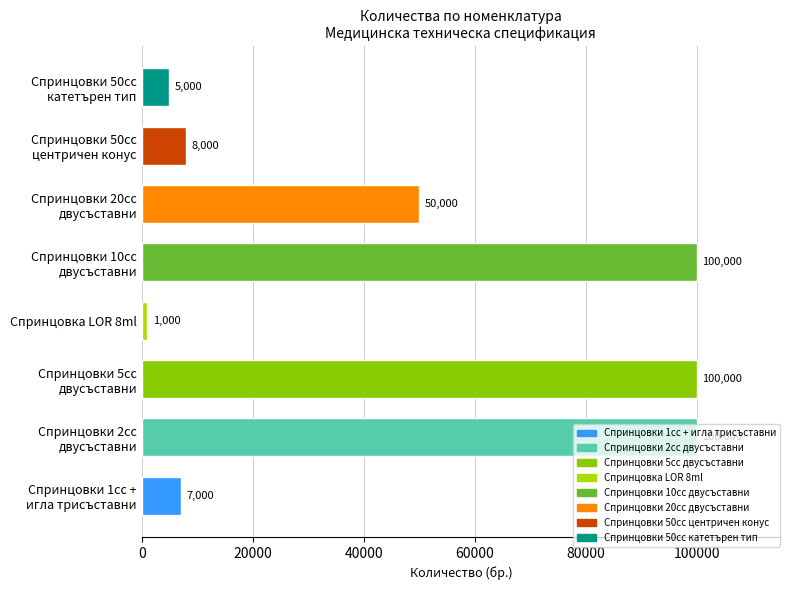

What is the average value?

46375